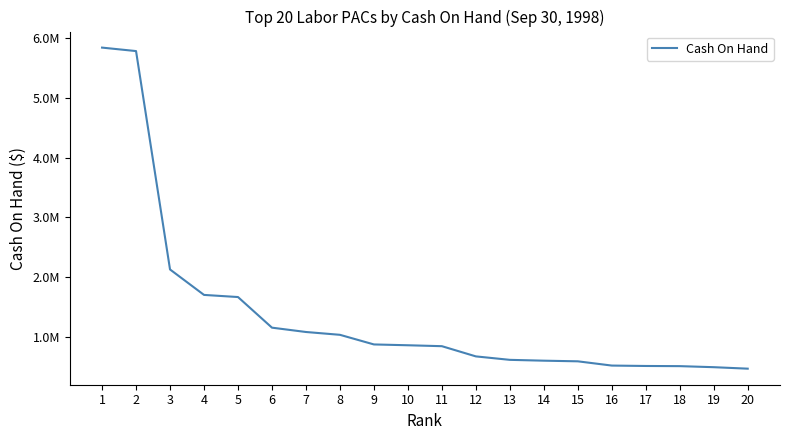

Is this an area chart (filled region under the line)?

No